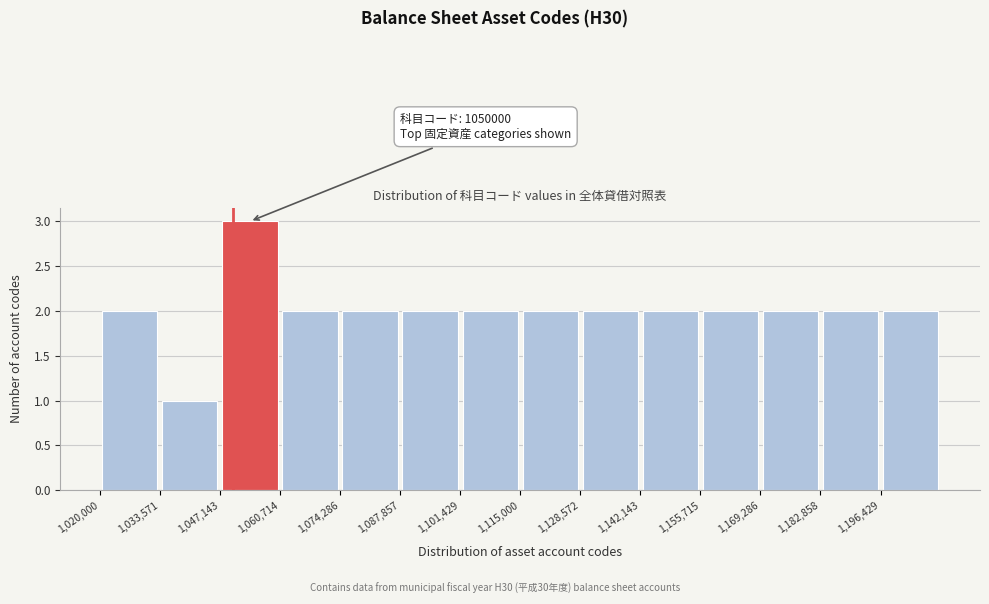

Which range on the x-axis has the tallest bar?

1048000 to 1060000